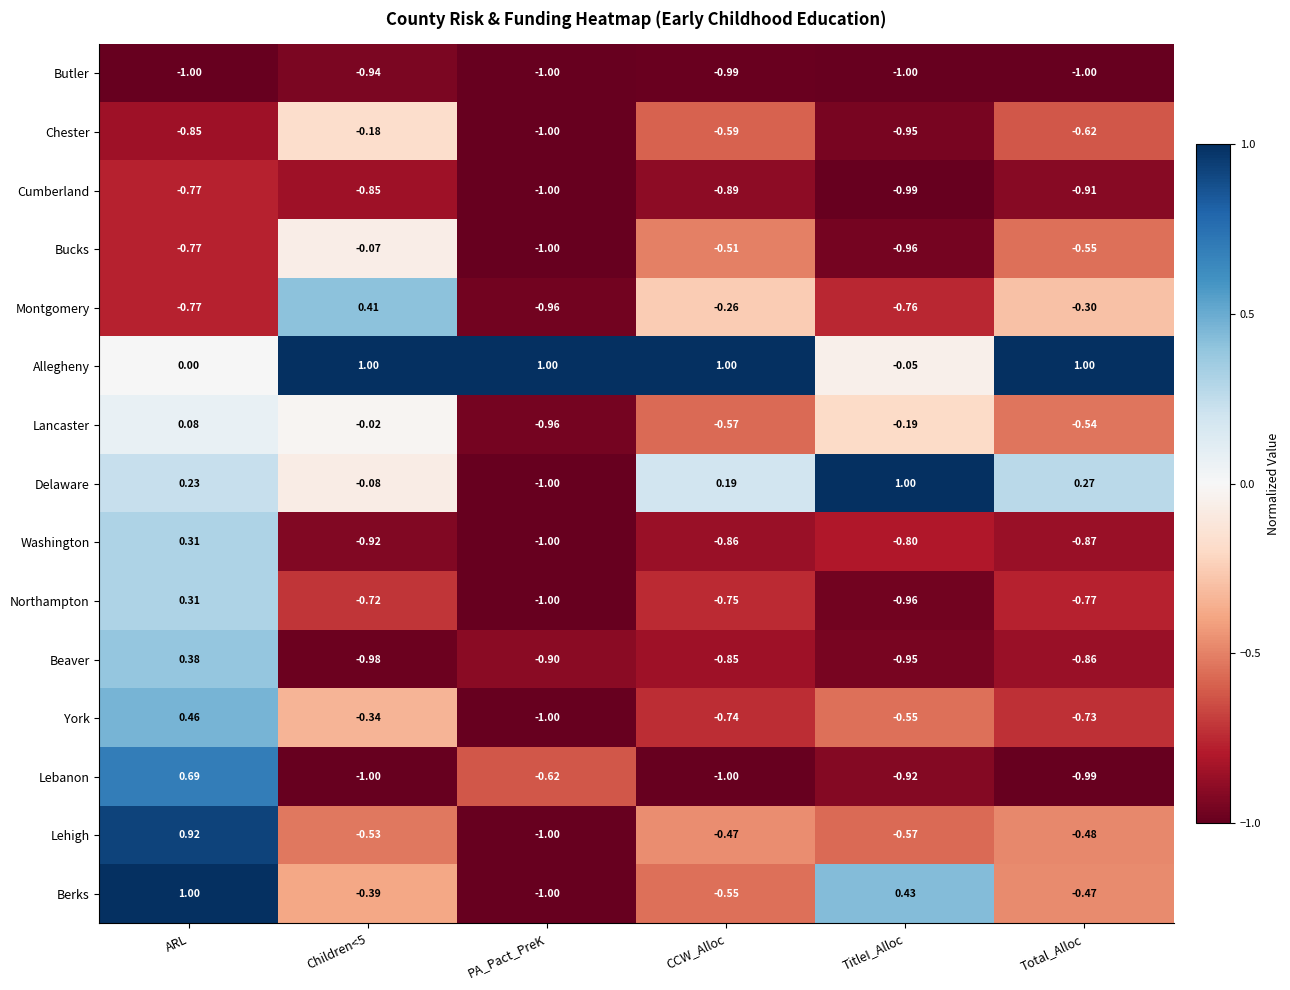

Which series changed the most between ARL and PA_Pact_PreK?

Berks